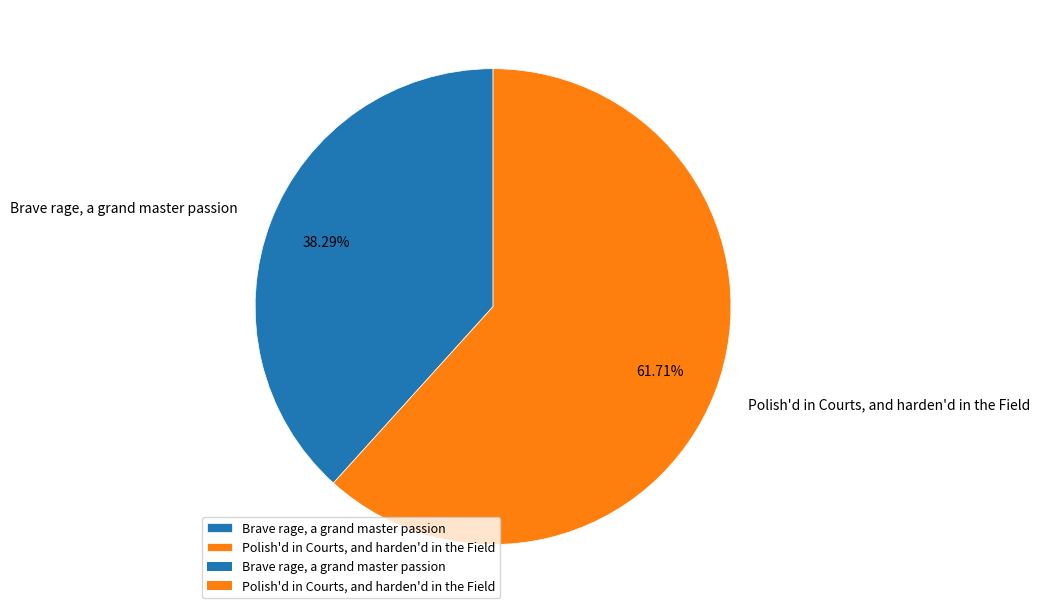

To the nearest percent, what percentage of the pie is Brave rage, a grand master passion?

38%